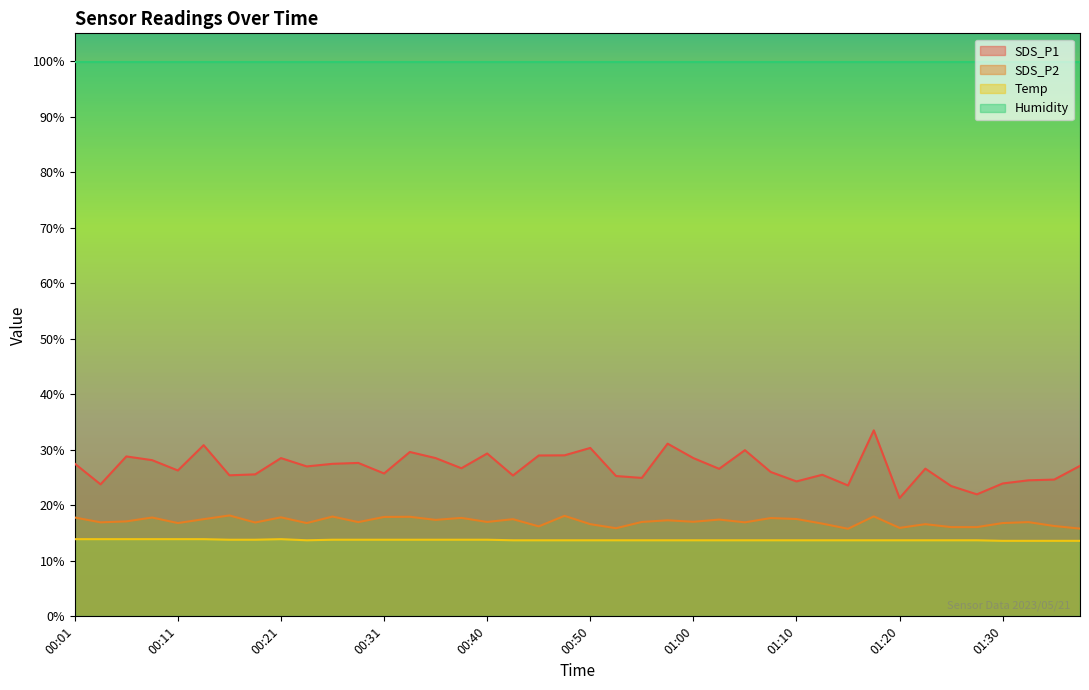

True or false: Temp has more than 0 points higher than both neighbors.

True